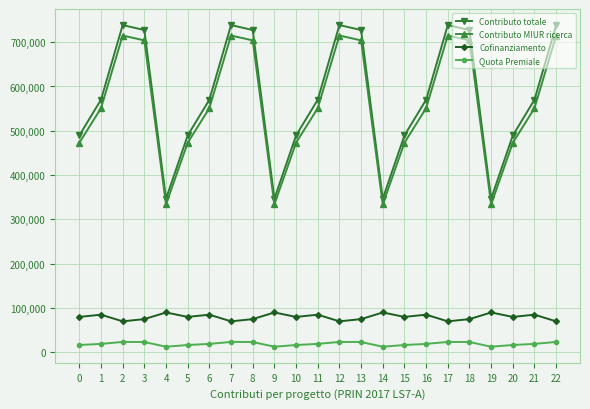

Is the value of Contributo totale at 13 greater than the value of Cofinanziamento at 7?

Yes